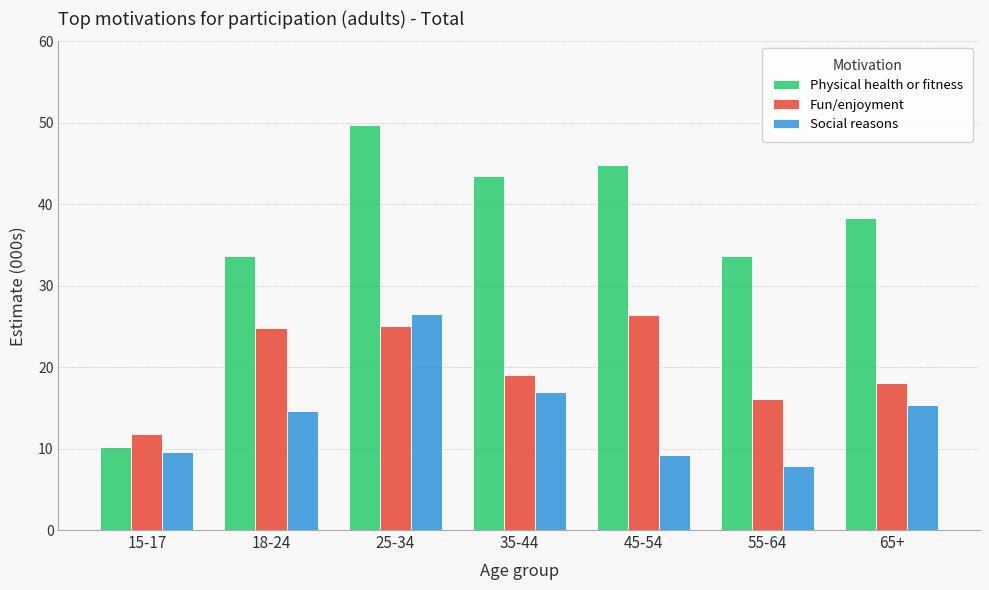

Which category has the lowest value in the Fun/enjoyment series?

15-17